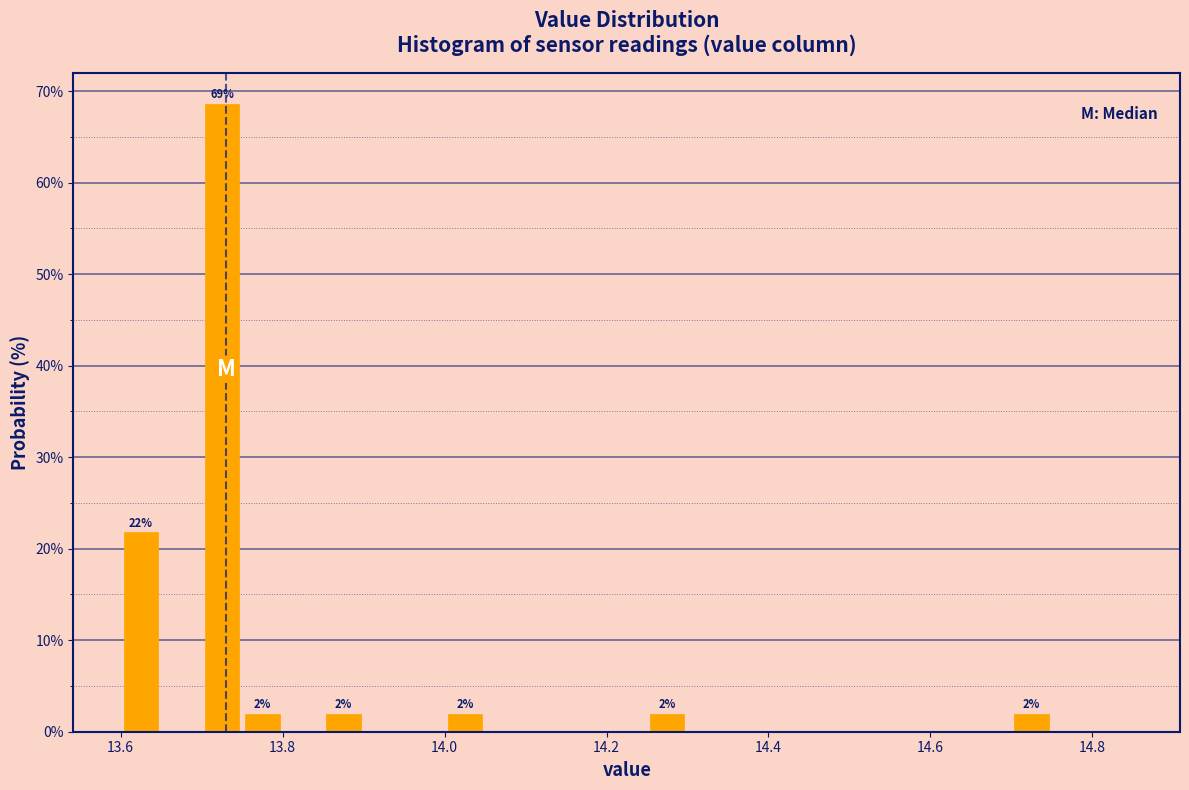

Around what value on the x-axis is the tallest bar? Give the approximate position of its centre, as read against the axis.

13.72